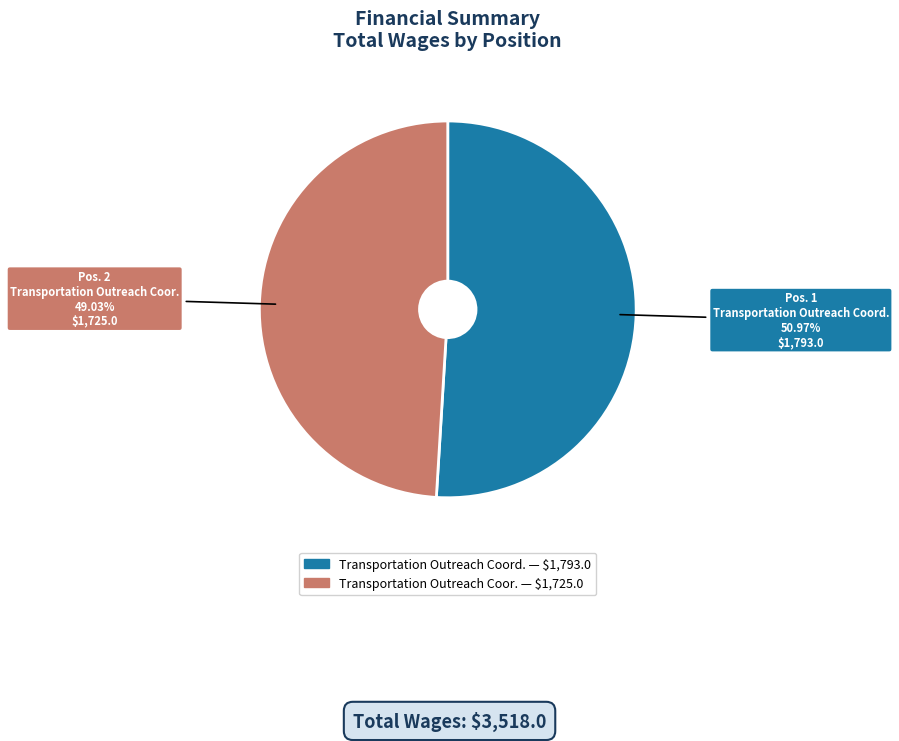

Which category has the smallest portion of the pie?

Transportation Outreach Coor.